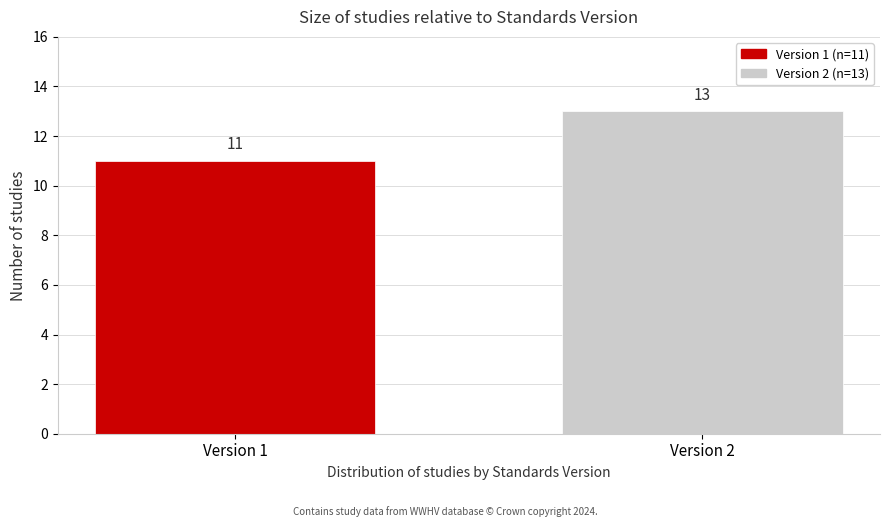

Reading right to left, extract all data points from this chart.

13	11